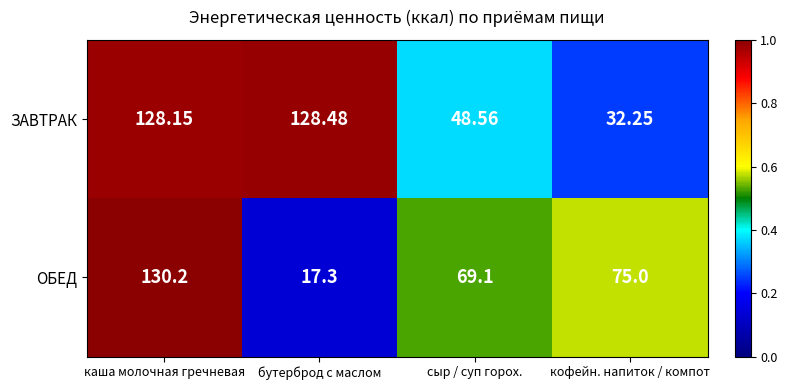

Between каша молочная гречневая and сыр / суп горох., which series saw the biggest shift?

ЗАВТРАК